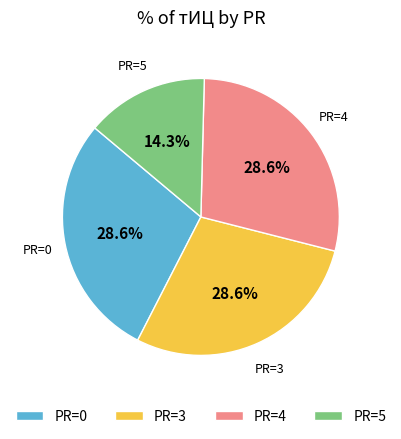

Is there any slice that represents more than half of the pie?

No